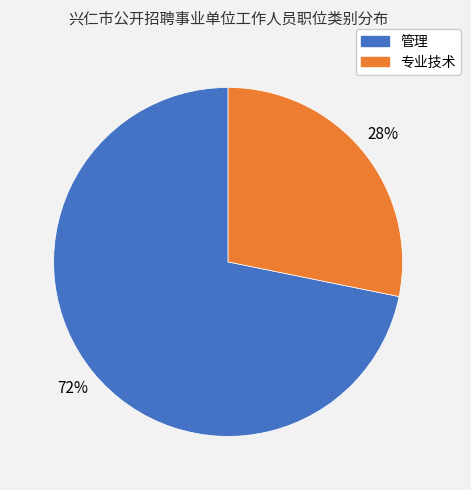

True or false: 专业技术 accounts for 28% of the total.

True